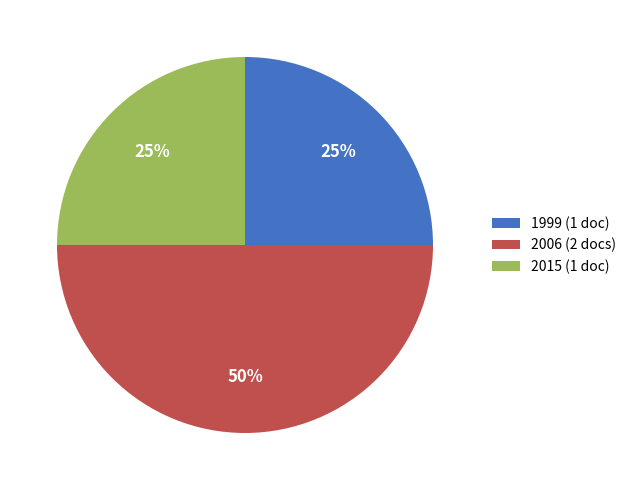

To the nearest percent, what is the average slice percentage?

33%